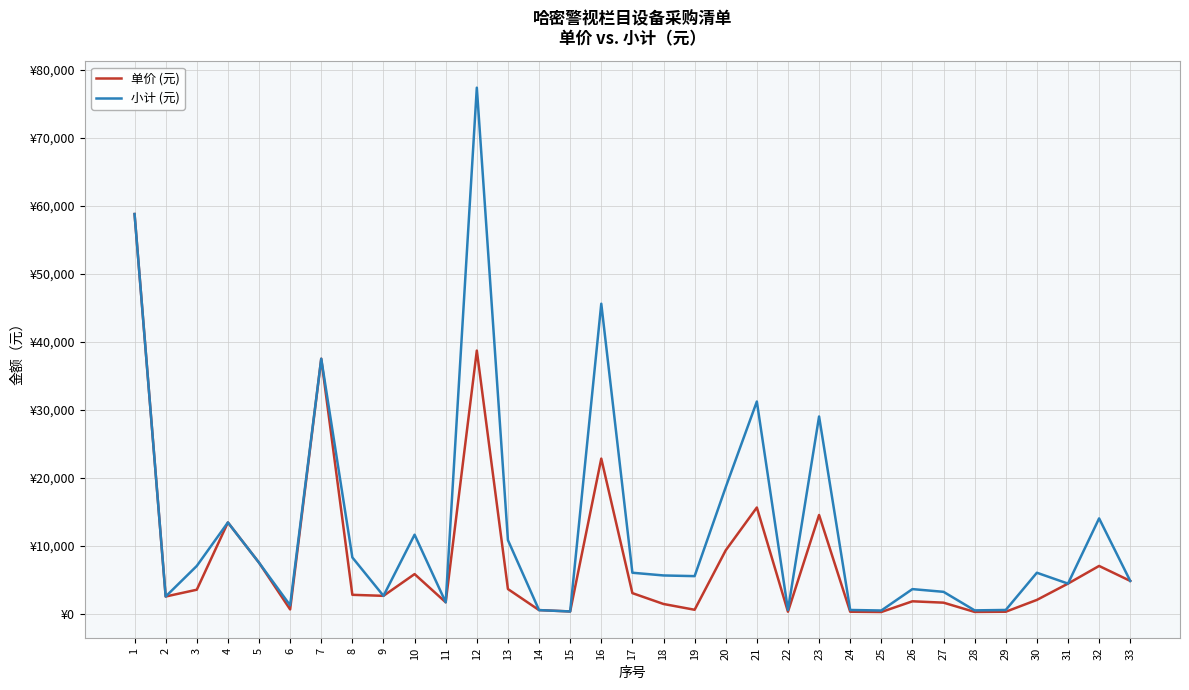

Rank the series by their maximum value, from lowest to highest.

单价 (元), 小计 (元)